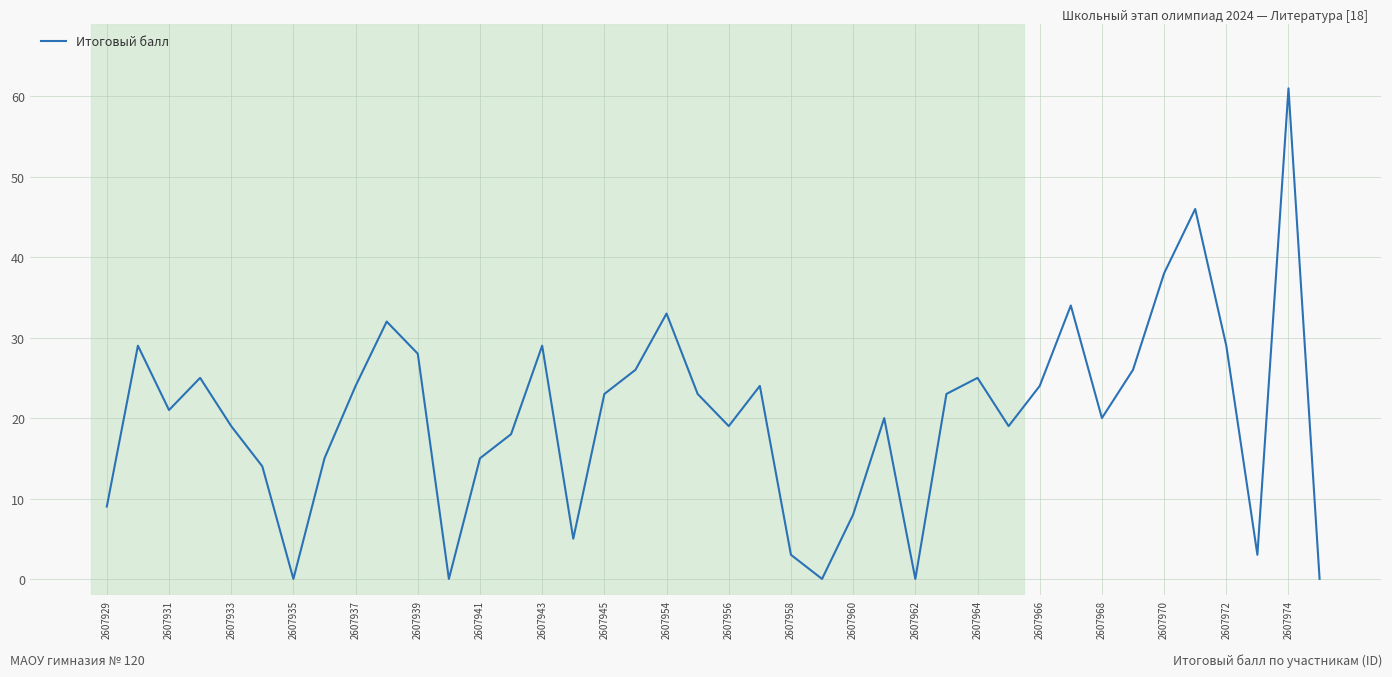

What is the greatest value displayed?

61